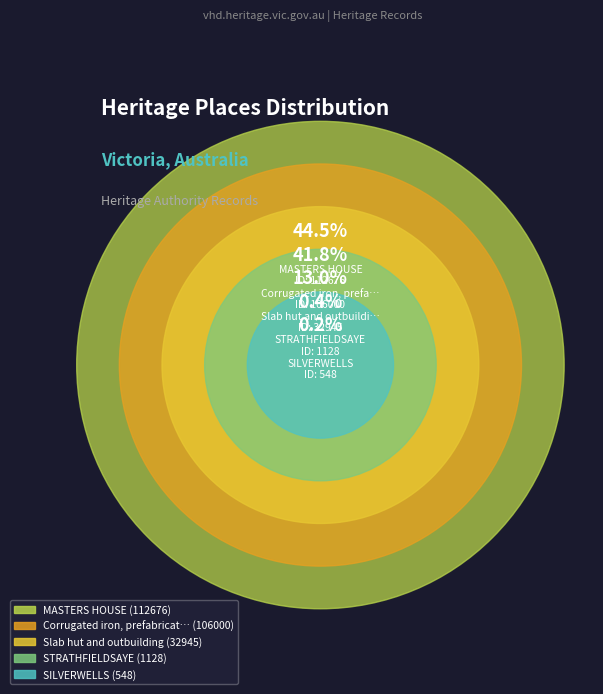

Rank the categories by value from highest to lowest.

MASTERS HOUSE, Corrugated iron, prefabricated, portable, Slab hut and outbuilding, STRATHFIELDSAYE, SILVERWELLS